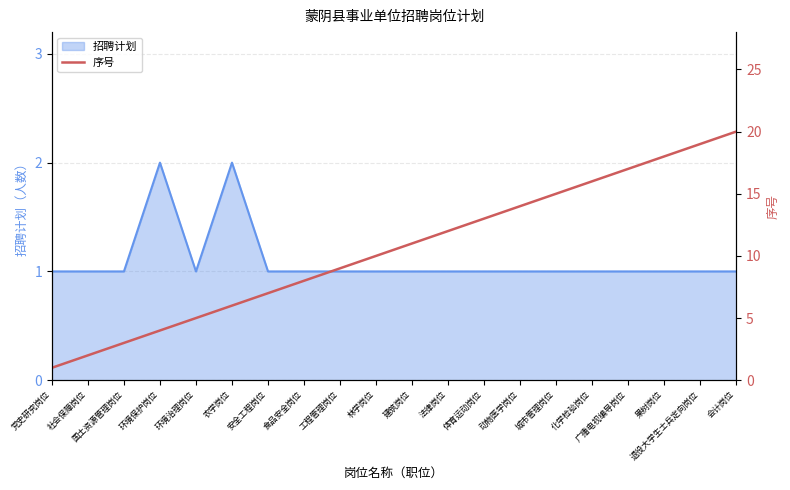

The 招聘计划 series shows 2 at 安全工程岗位. True or false?

False